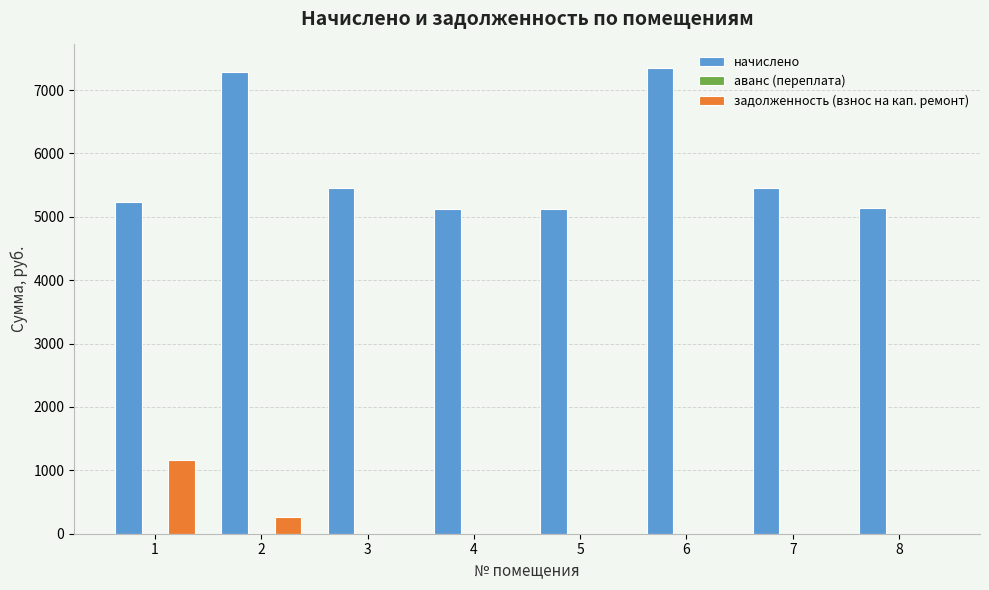

What is the highest value of the начислено series?

7352.6